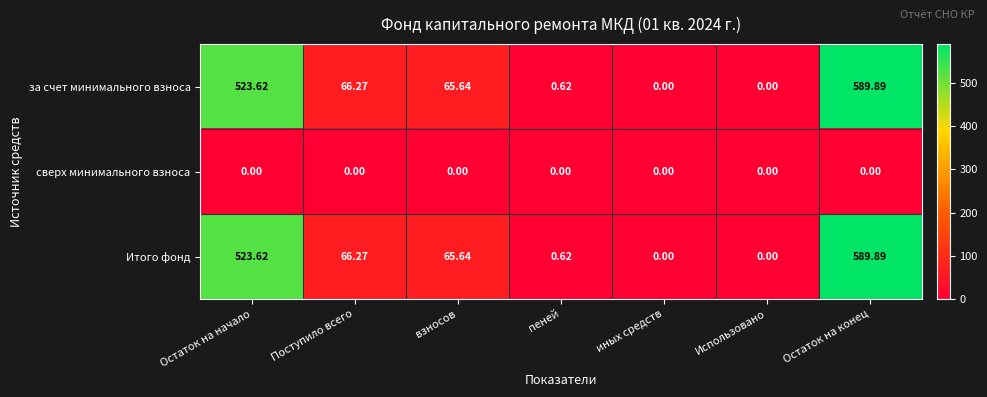

At which label is Итого фонд closest to 294?

Поступило всего